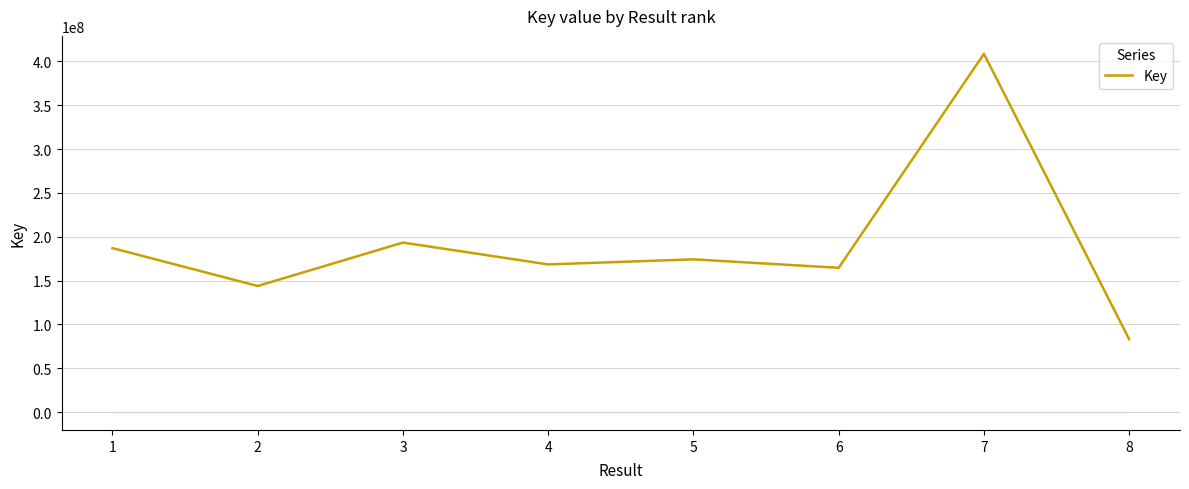

Read the value at 6.

164538653